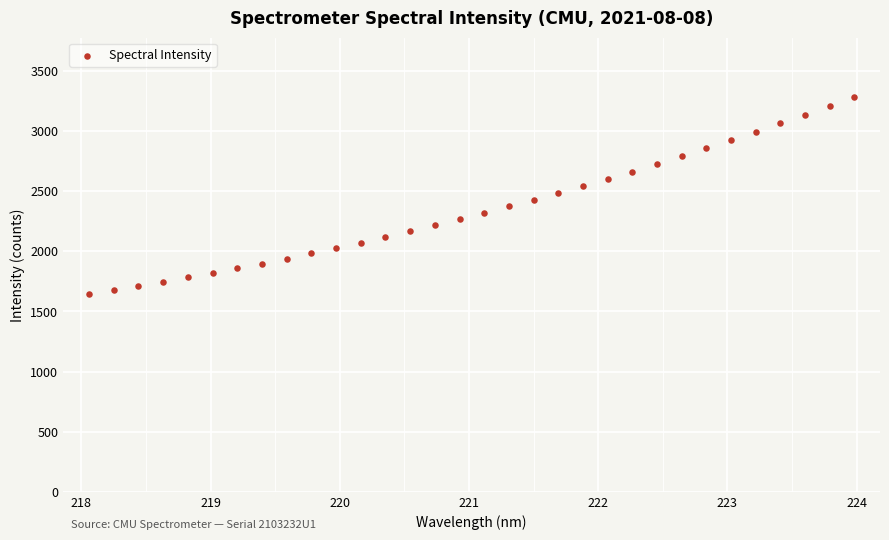

What is the range of Y values (max minus min)?

1640.9